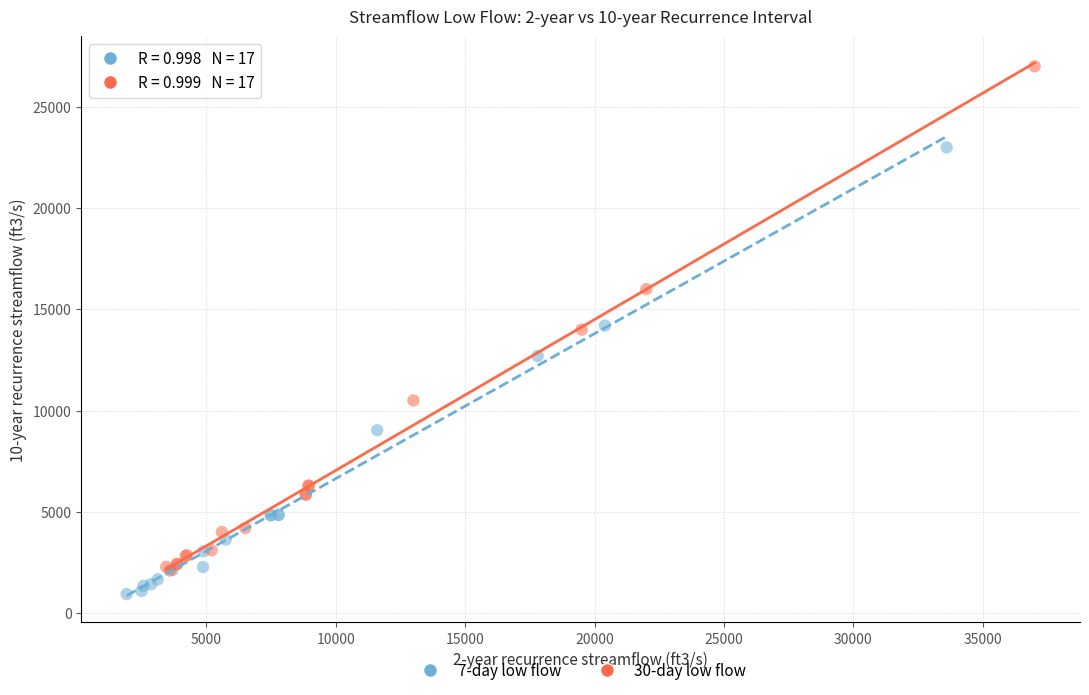

Which series has the widest spread of Y values?

30-day low flow